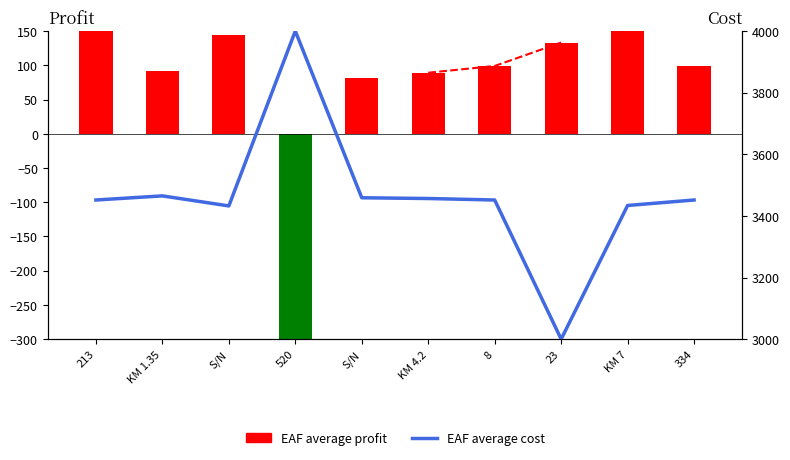

What is the label of the 1st bar from the left?

213